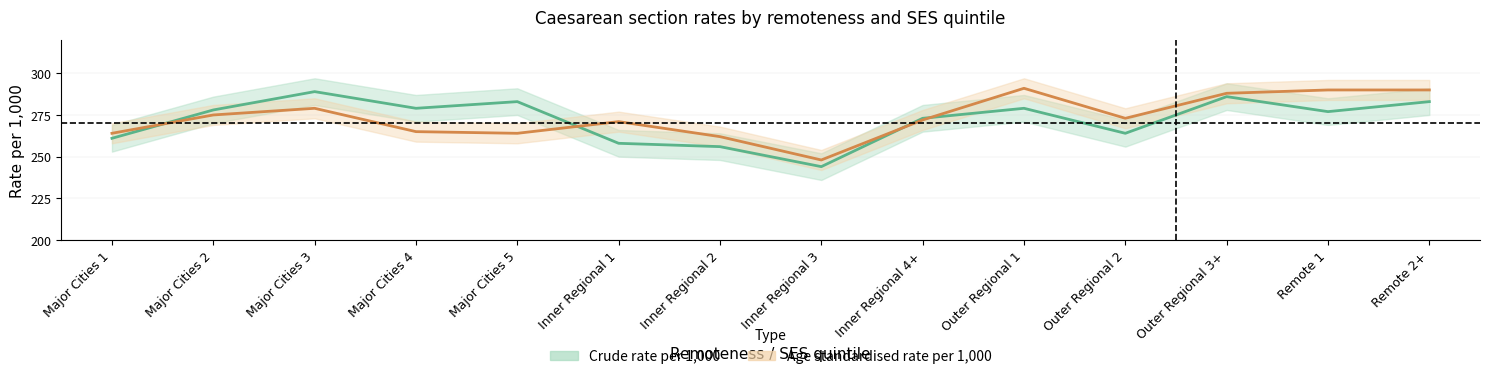

Rank the series by their average value, from lowest to highest.

Crude rate per 1000, Age standardised rate per 1000